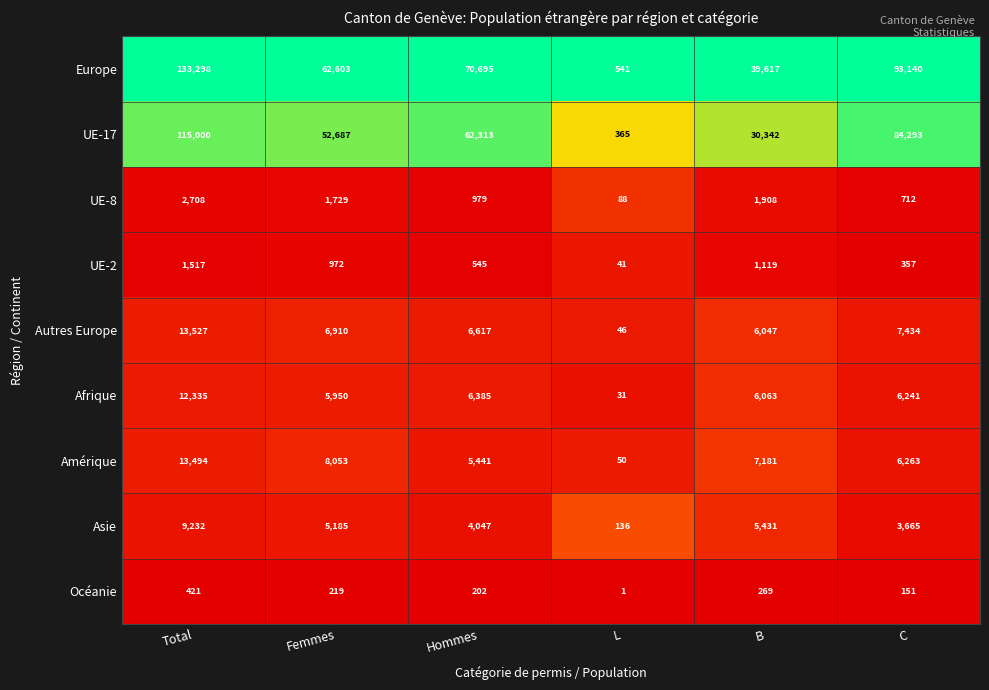

Which series has the largest total across all categories?

Europe